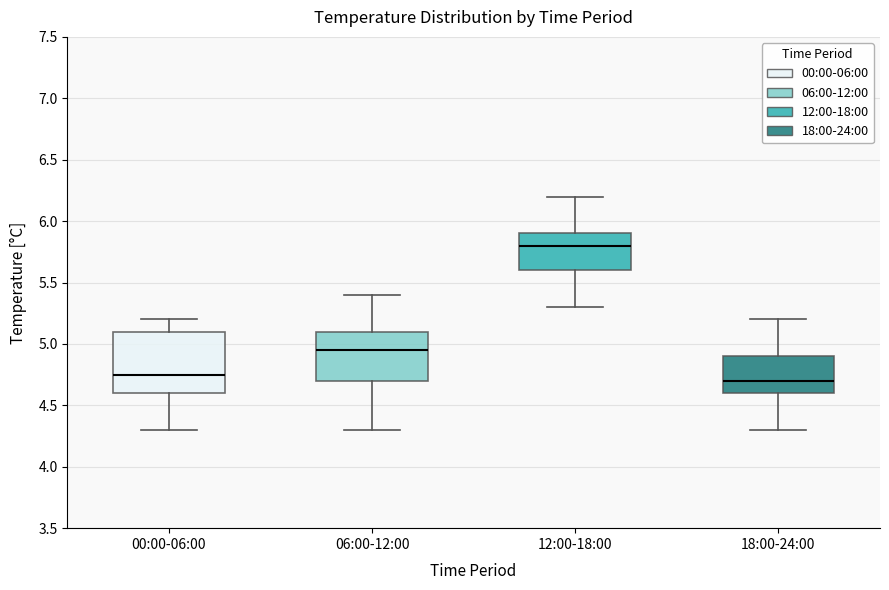

Comparing the boxes themselves (not the whiskers), which one is the tallest?

00:00-06:00